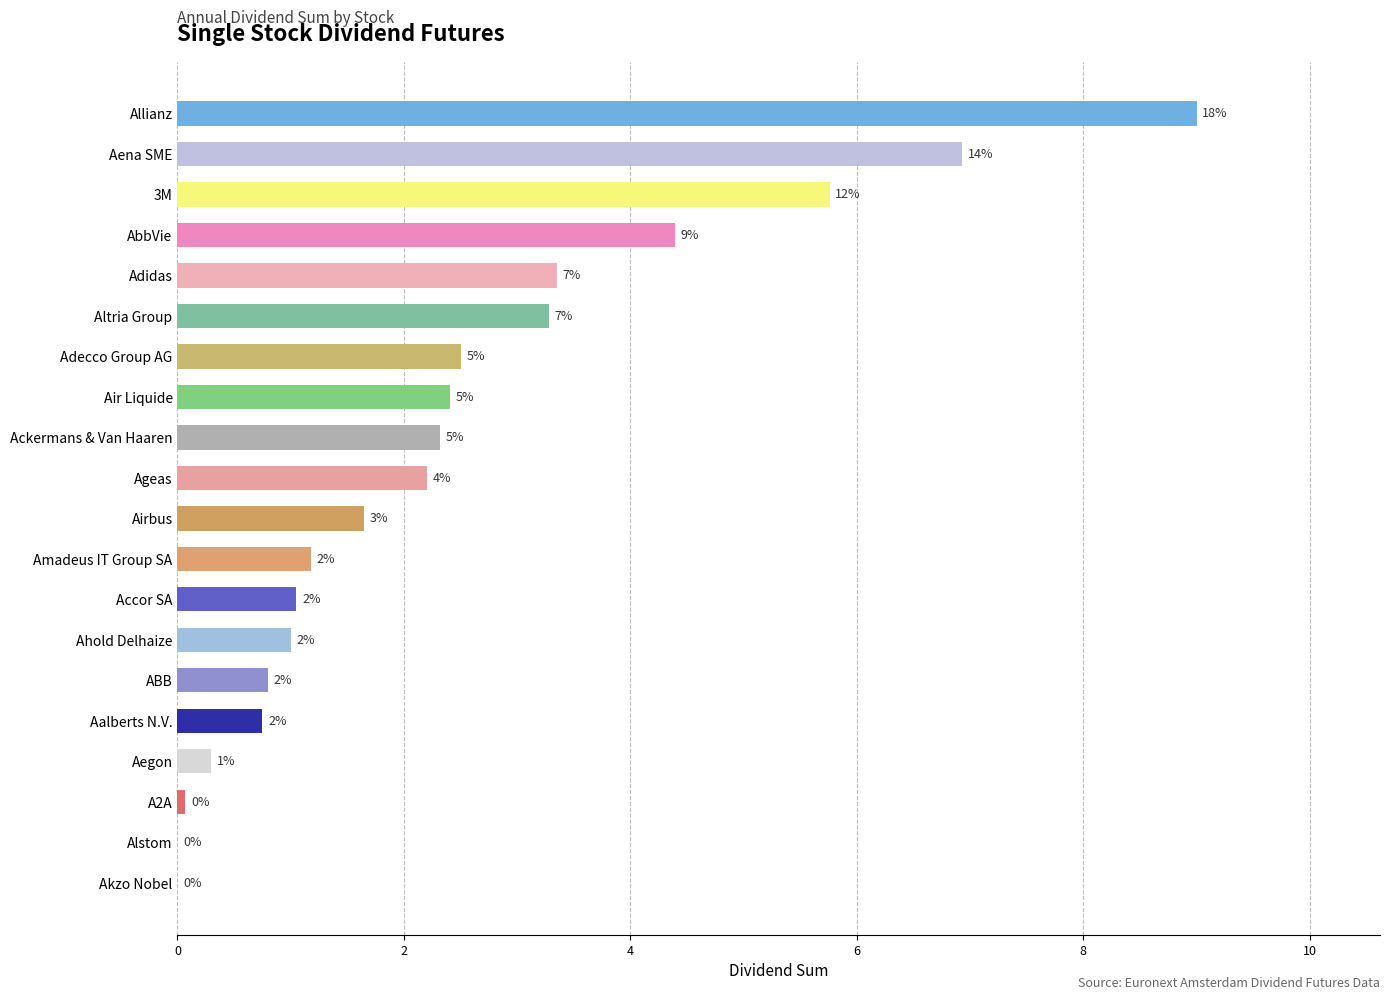

Count the number of data series in this chart.

1